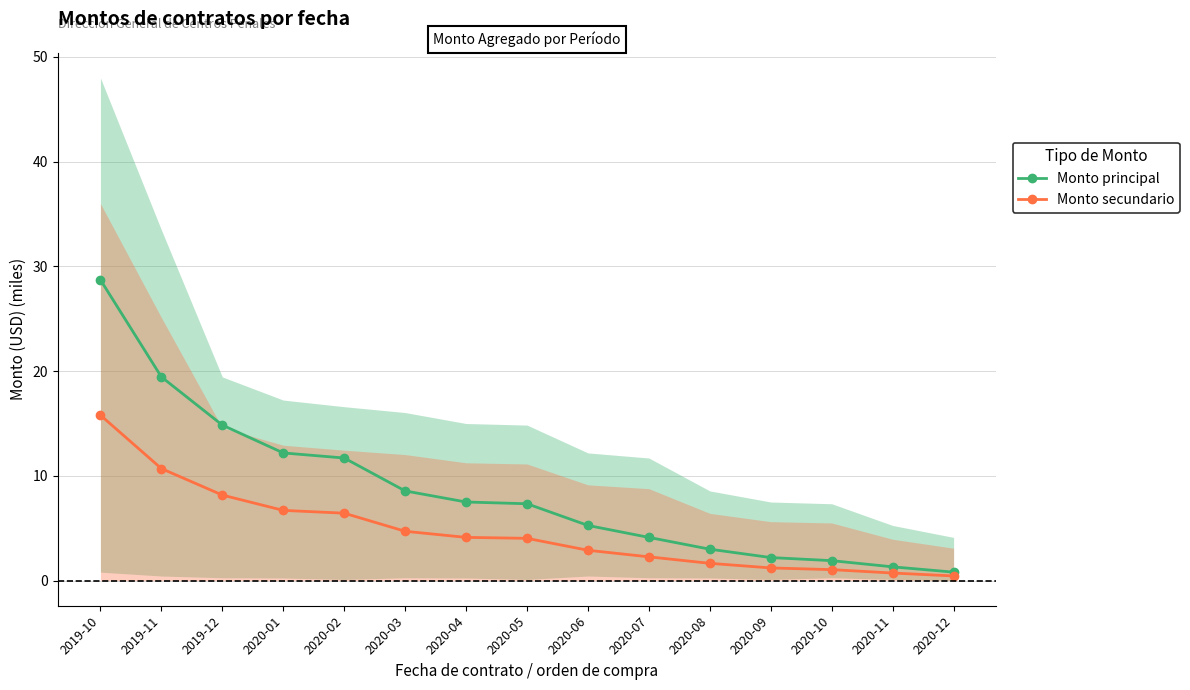

True or false: Monto principal and Monto secundario intersect in this chart.

False